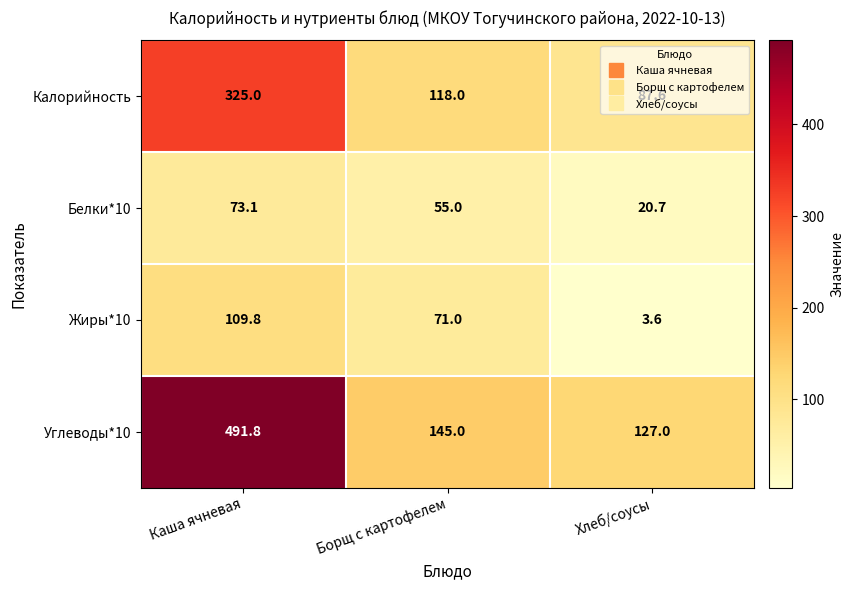

What is the sum of all Калорийность values?

530.6